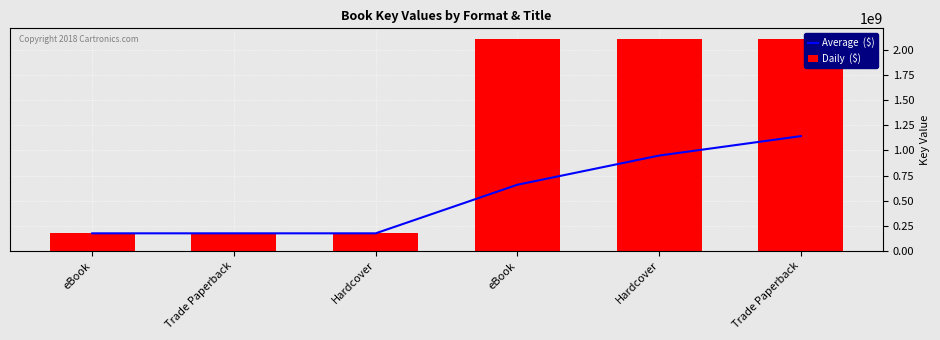

Reading left to right, list all the values displayed in this chart.

Average  ($): eBook=173498295.0	Trade Paperback=173498295.0	Hardcover=173498295.0	eBook=658349735.8	Hardcover=949260600.2	Trade Paperback=1143201176.5
Daily  ($): eBook=173498295.0	Trade Paperback=173498295.0	Hardcover=173498295.0	eBook=2112904058.0	Hardcover=2112904058.0	Trade Paperback=2112904058.0